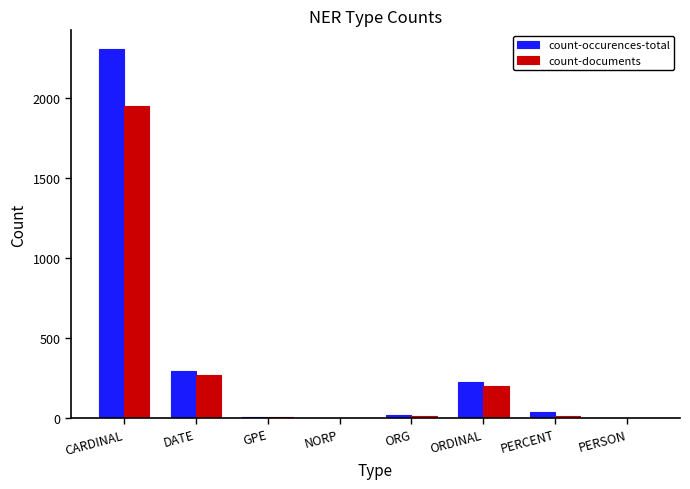

At which label does count-occurences-total reach its peak?

CARDINAL